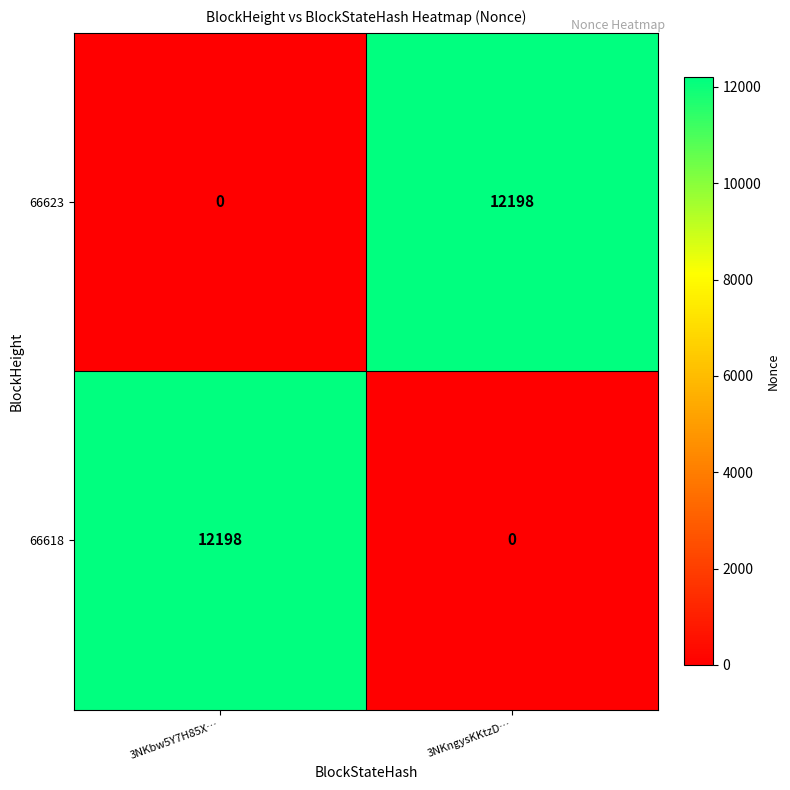

At 3NKngysKKtzD…, list the series in order from smallest to largest.

66618, 66623